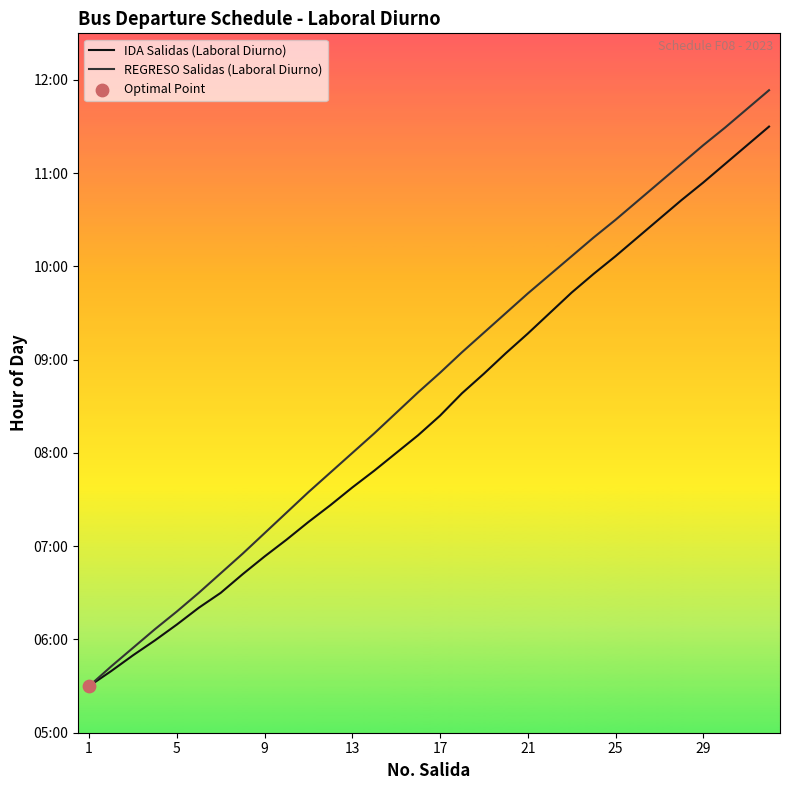

Which series has the largest total across all categories?

REGRESO Salidas (Laboral Diurno)